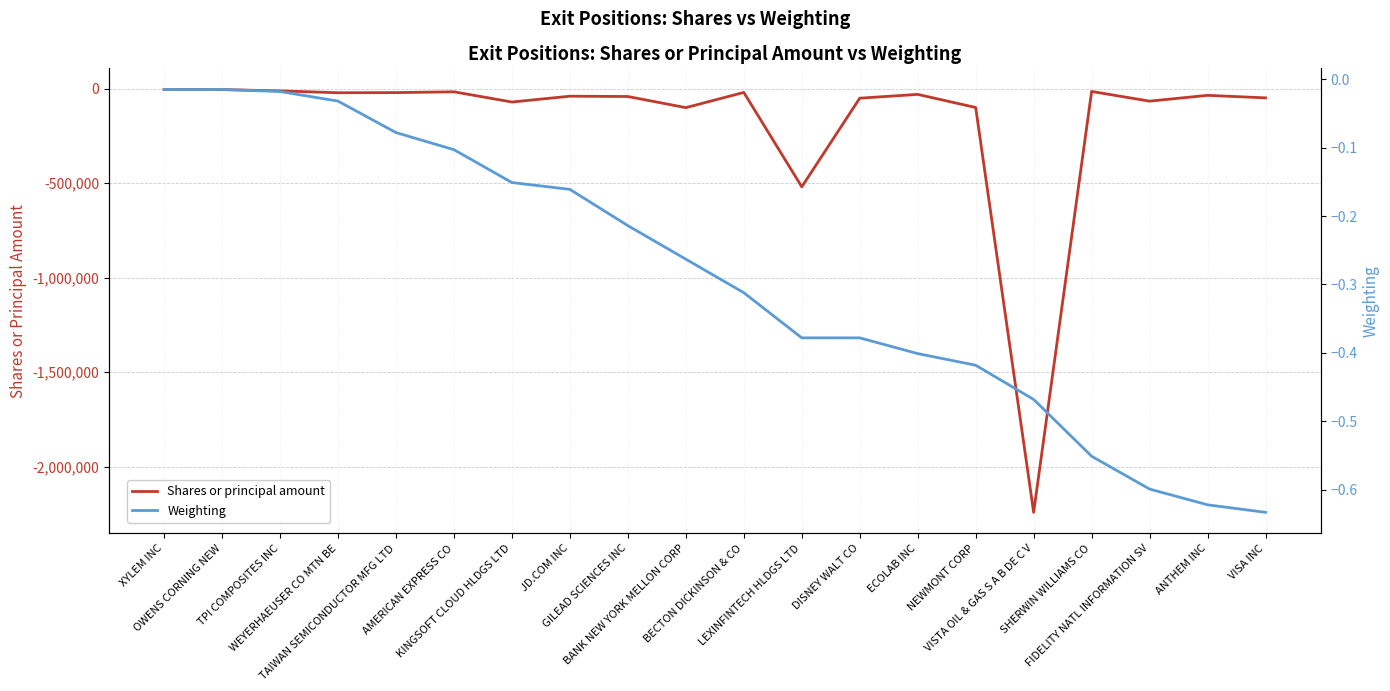

What is the difference between the maximum and second lowest values in the Shares or principal amount series?

515557